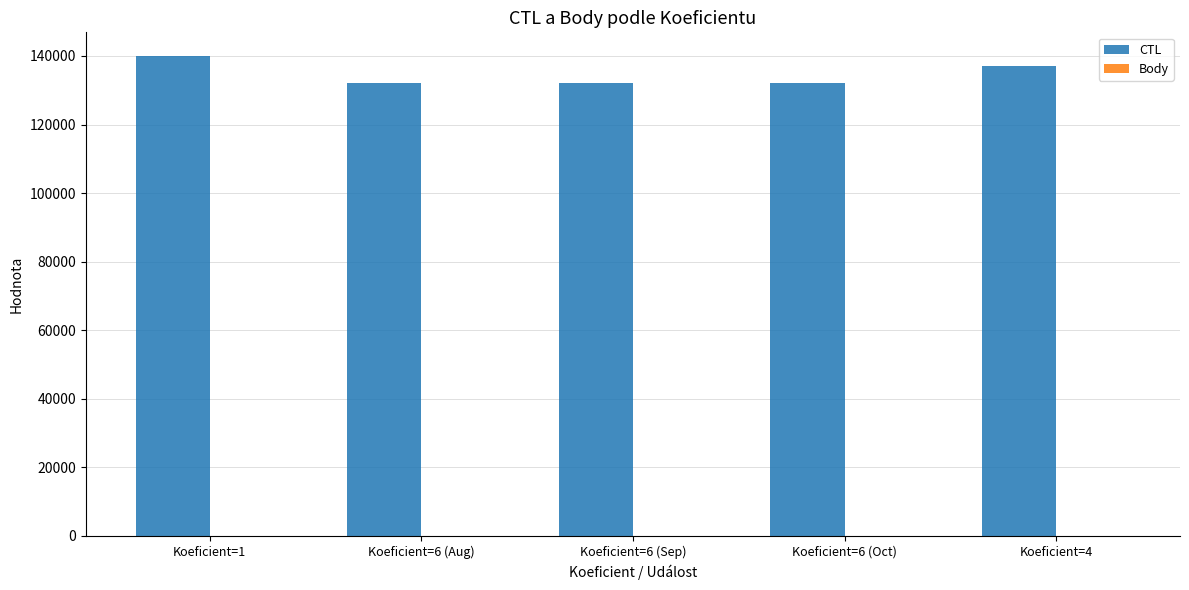

At which category is the sum across all series the highest?

Koeficient=1